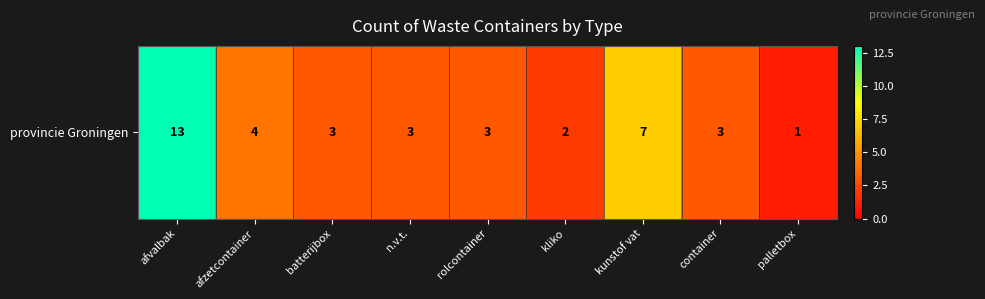

List the labels in order of value, smallest first.

palletbox, kliko, batterijbox, n.v.t., rolcontainer, container, afzetcontainer, kunstof vat, afvalbak